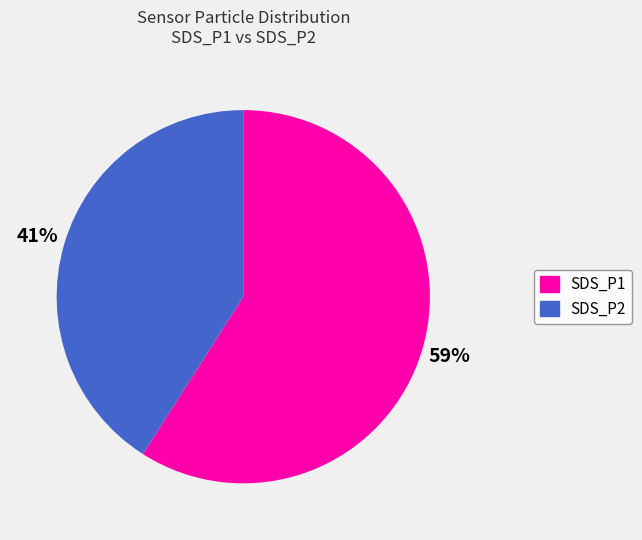

To the nearest percent, what is the average slice percentage?

50%